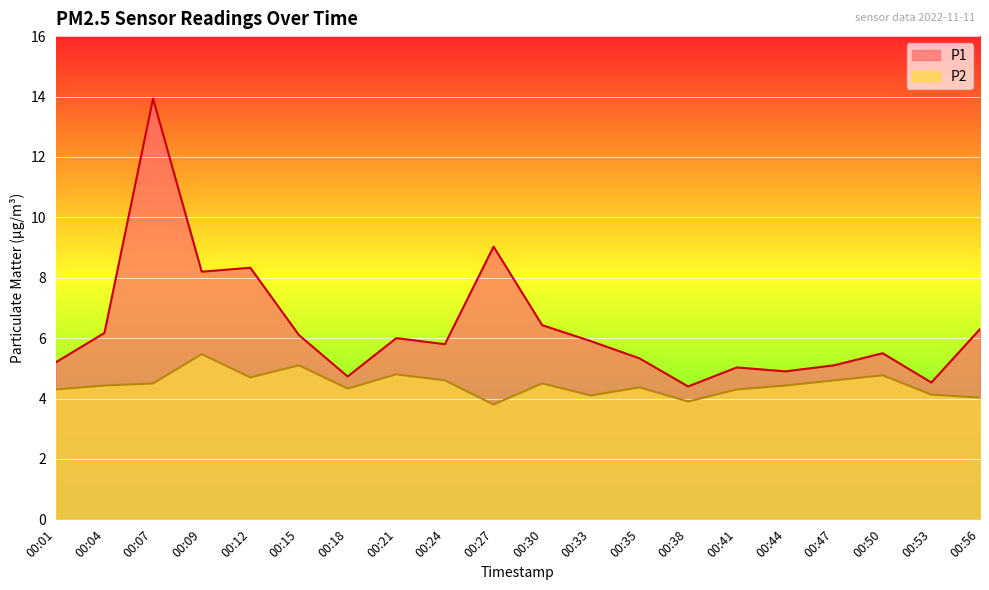

What is the approximate value of P1 at 00:38?

4.4